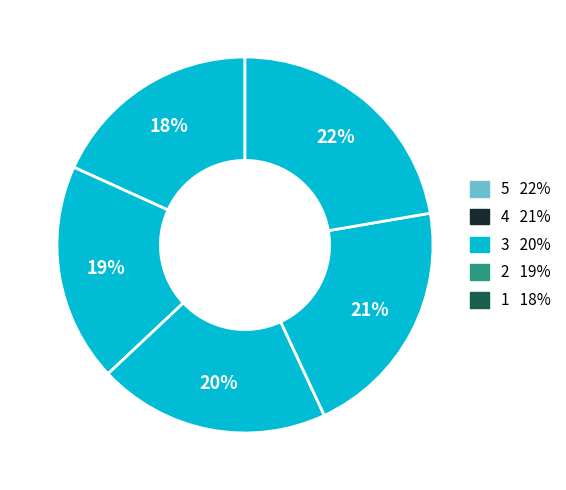

How many segments does this pie chart have?

5